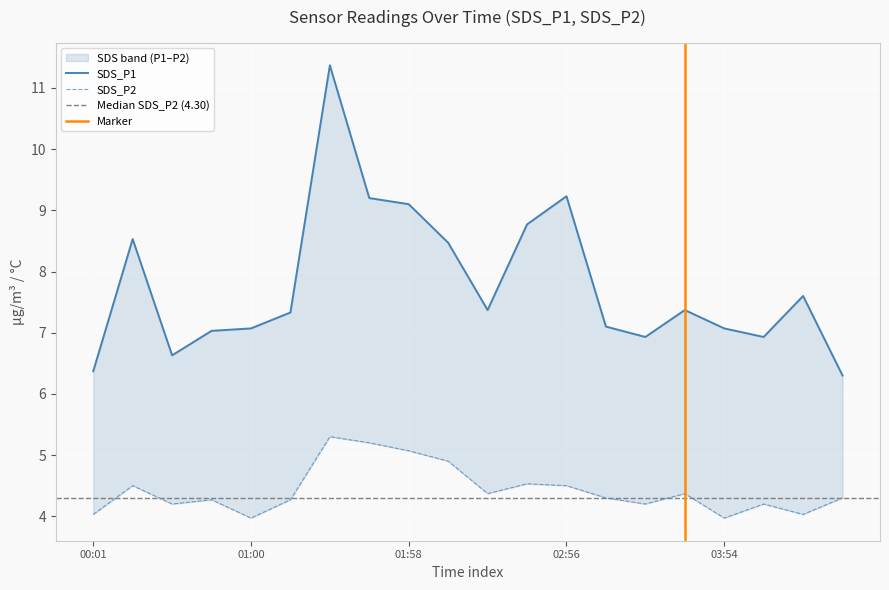

What is the sum of the SDS_P1 values at 00:01 and 00:16?

14.9